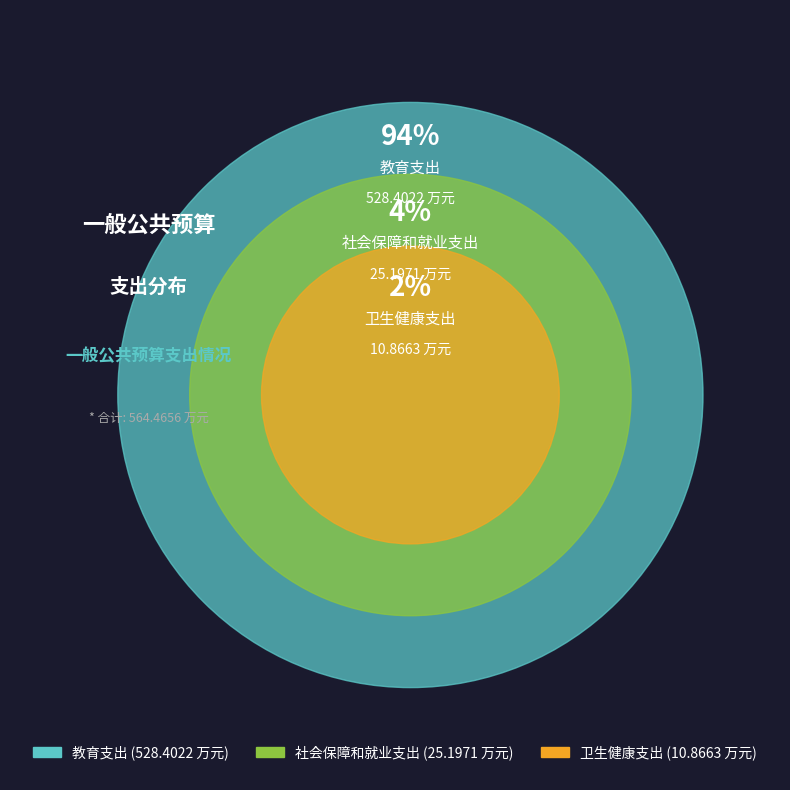

Rank the categories by value from lowest to highest.

卫生健康支出, 社会保障和就业支出, 教育支出